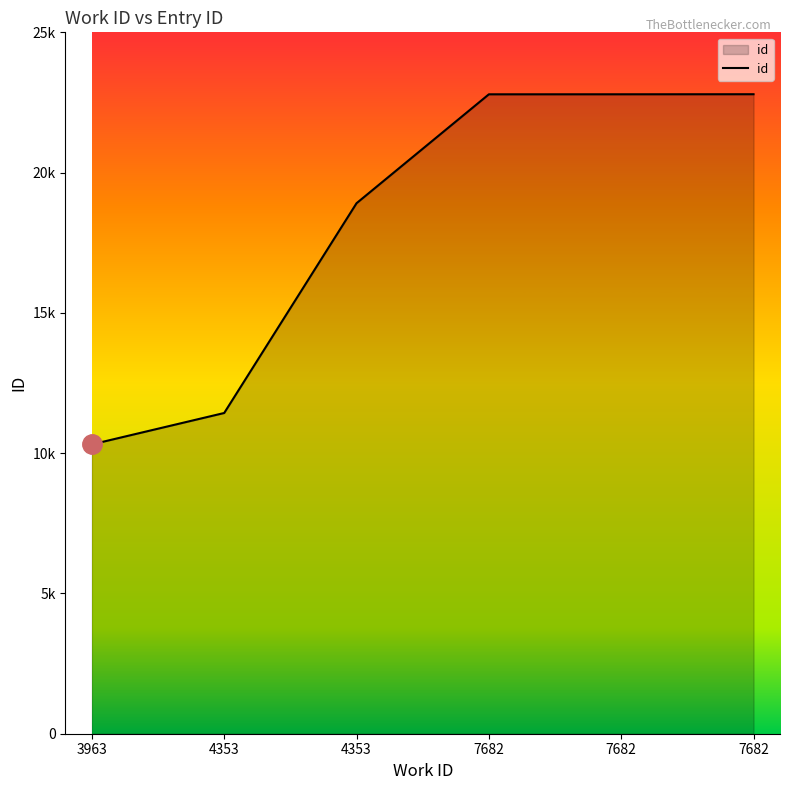

Is this an area chart (filled region under the line)?

Yes